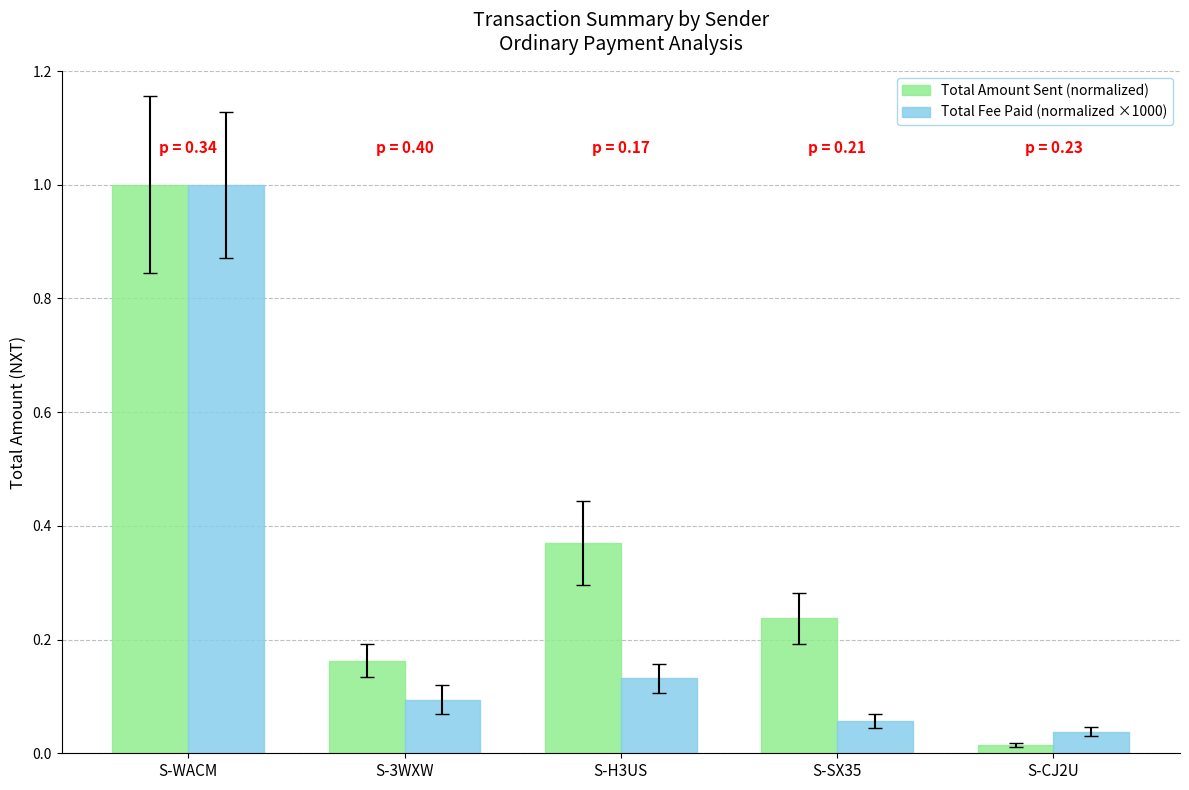

Between S-WACM and S-SX35, which series saw the biggest shift?

Total Fee Paid (normalized ×1000)